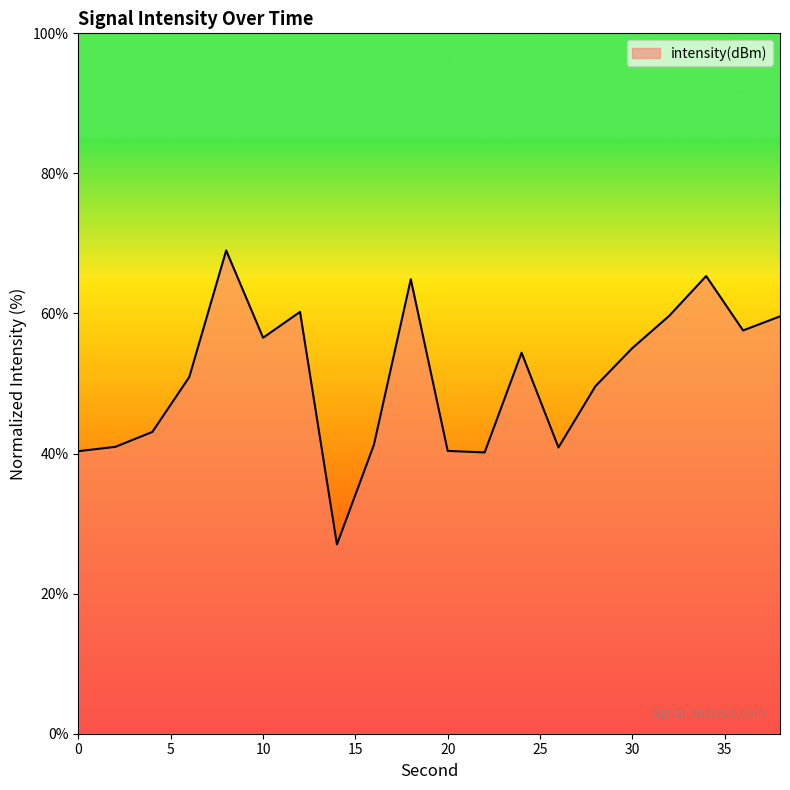

What is the minimum value shown in the chart?

27.0